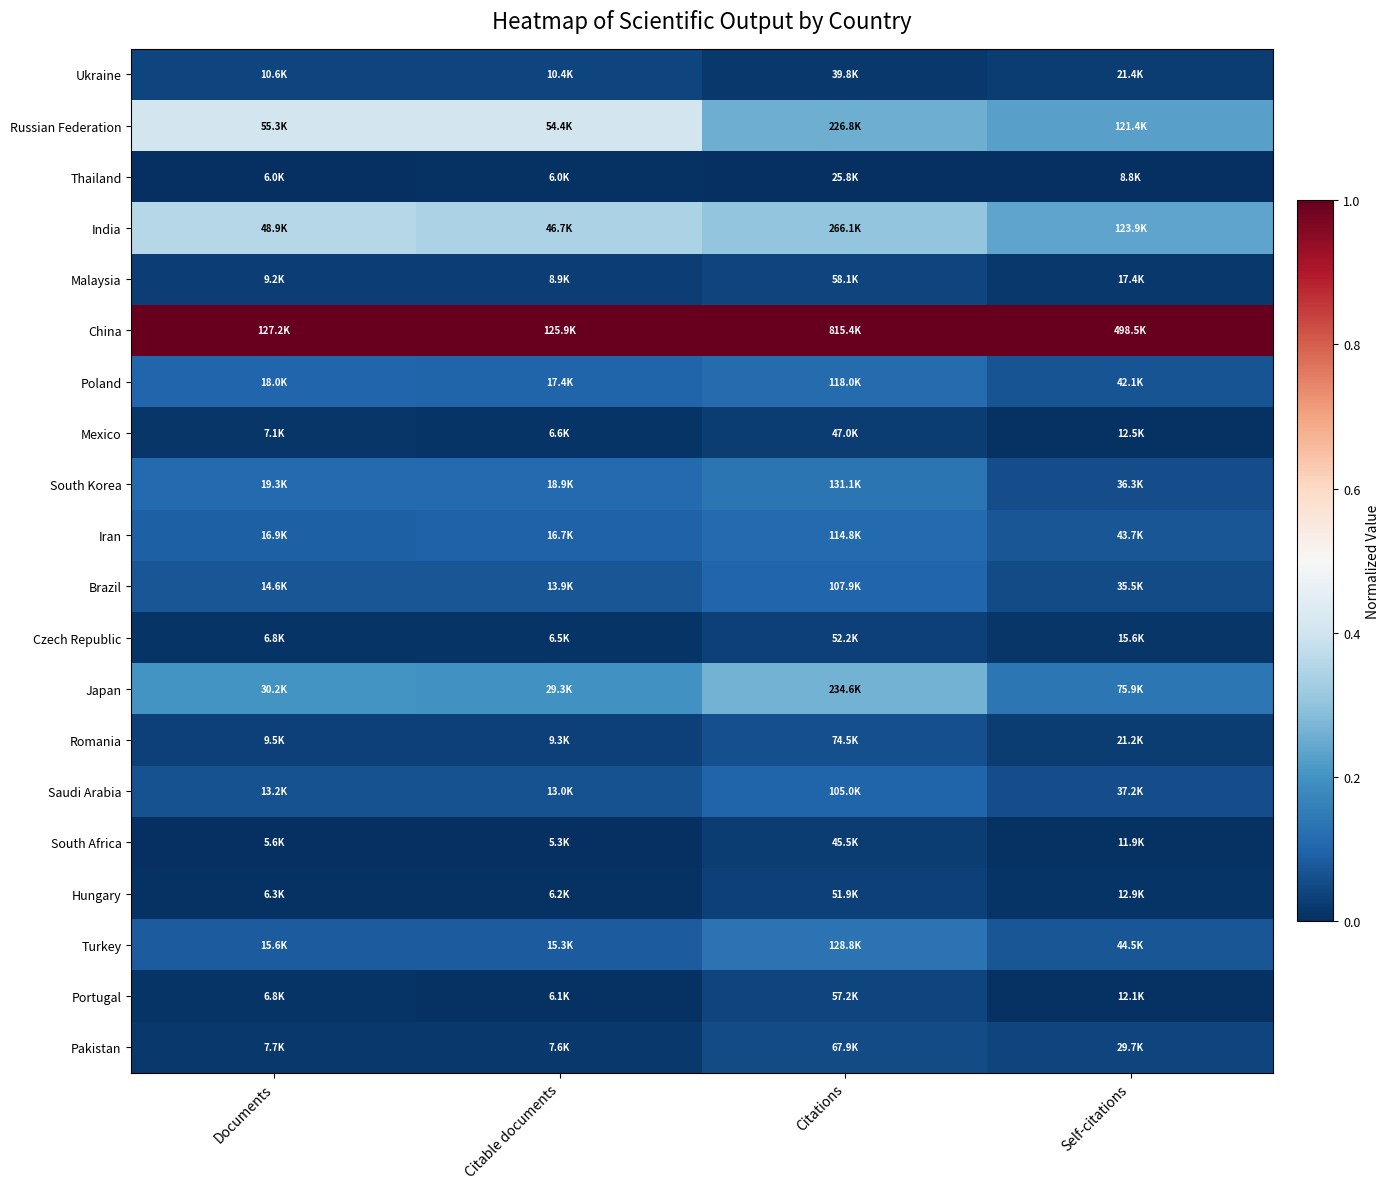

Reading left to right, transcribe all the data shown in this chart.

Ukraine: Documents=0.0	Citable documents=0.0	Citations=0.0	Self-citations=0.0
Russian Federation: Documents=0.4	Citable documents=0.4	Citations=0.3	Self-citations=0.2
Thailand: Documents=0.0	Citable documents=0.0	Citations=0.0	Self-citations=0.0
India: Documents=0.4	Citable documents=0.3	Citations=0.3	Self-citations=0.2
Malaysia: Documents=0.0	Citable documents=0.0	Citations=0.0	Self-citations=0.0
China: Documents=1.0	Citable documents=1.0	Citations=1.0	Self-citations=1.0
Poland: Documents=0.1	Citable documents=0.1	Citations=0.1	Self-citations=0.1
Mexico: Documents=0.0	Citable documents=0.0	Citations=0.0	Self-citations=0.0
South Korea: Documents=0.1	Citable documents=0.1	Citations=0.1	Self-citations=0.1
Iran: Documents=0.1	Citable documents=0.1	Citations=0.1	Self-citations=0.1
Brazil: Documents=0.1	Citable documents=0.1	Citations=0.1	Self-citations=0.1
Czech Republic: Documents=0.0	Citable documents=0.0	Citations=0.0	Self-citations=0.0
Japan: Documents=0.2	Citable documents=0.2	Citations=0.3	Self-citations=0.1
Romania: Documents=0.0	Citable documents=0.0	Citations=0.1	Self-citations=0.0
Saudi Arabia: Documents=0.1	Citable documents=0.1	Citations=0.1	Self-citations=0.1
South Africa: Documents=0.0	Citable documents=0.0	Citations=0.0	Self-citations=0.0
Hungary: Documents=0.0	Citable documents=0.0	Citations=0.0	Self-citations=0.0
Turkey: Documents=0.1	Citable documents=0.1	Citations=0.1	Self-citations=0.1
Portugal: Documents=0.0	Citable documents=0.0	Citations=0.0	Self-citations=0.0
Pakistan: Documents=0.0	Citable documents=0.0	Citations=0.1	Self-citations=0.0